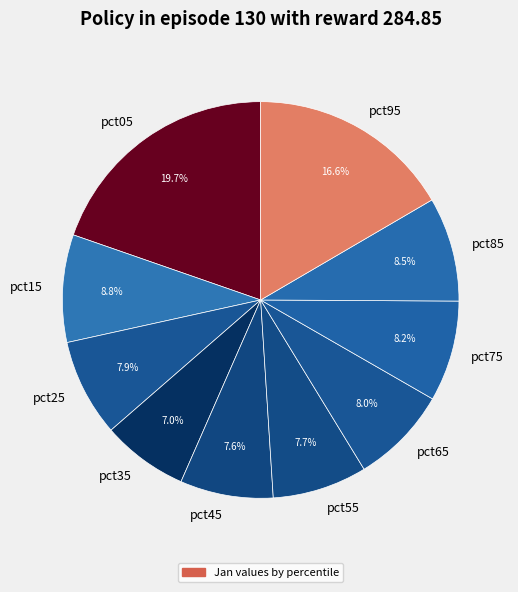

To the nearest percent, what is the difference between the pct95 and pct15 slice percentages?

8%